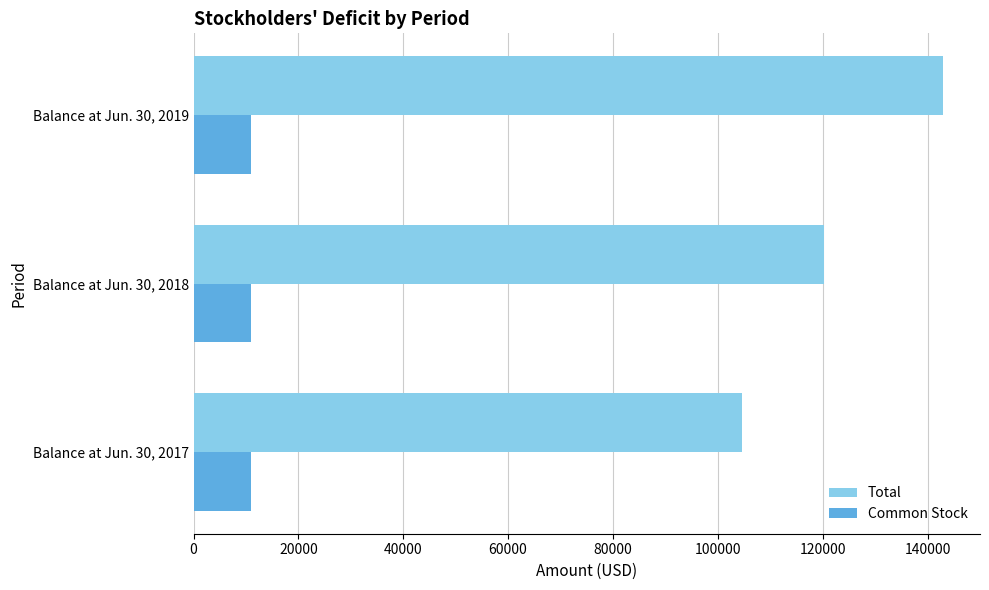

Between Balance at Jun. 30, 2017 and Balance at Jun. 30, 2019, which series saw the biggest shift?

Total